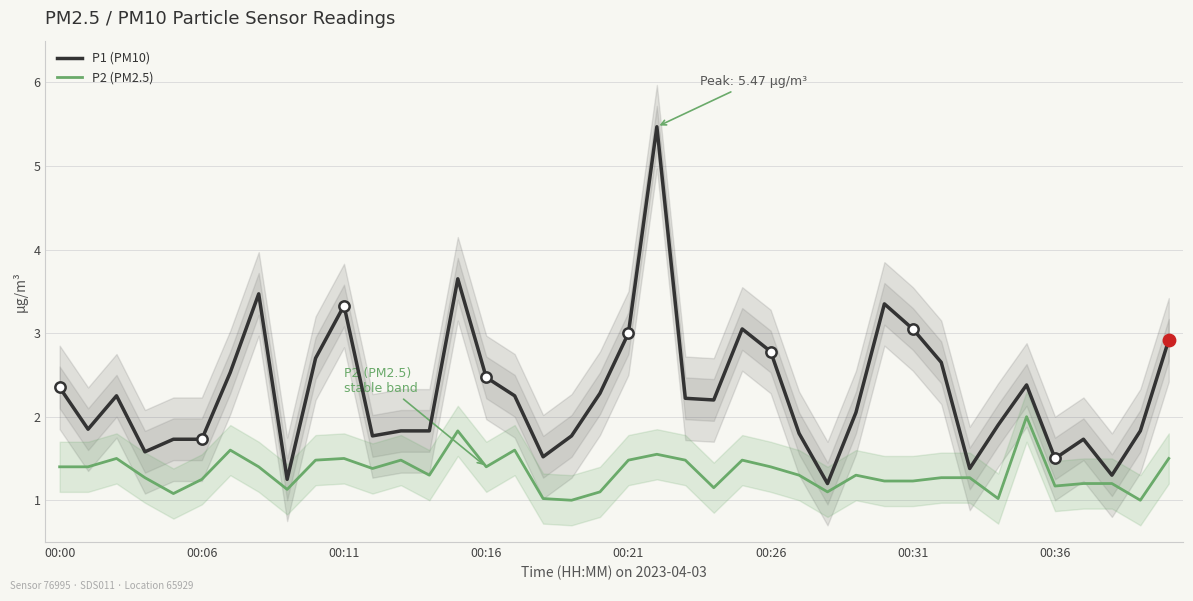

Which series contains the highest Y value?

P1 (PM10)